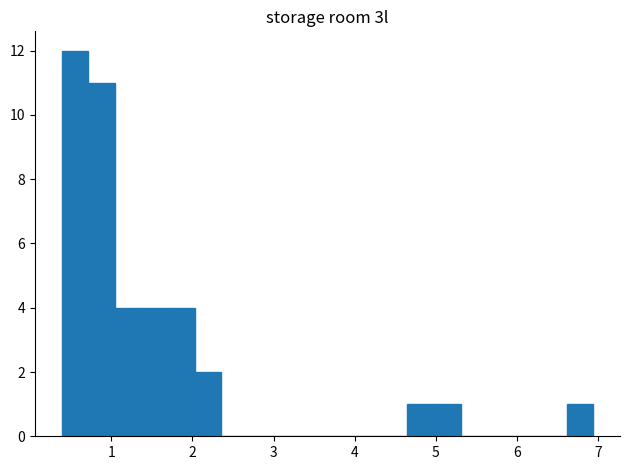

Around what value on the x-axis is the tallest bar? Give the approximate position of its centre, as read against the axis.

0.6